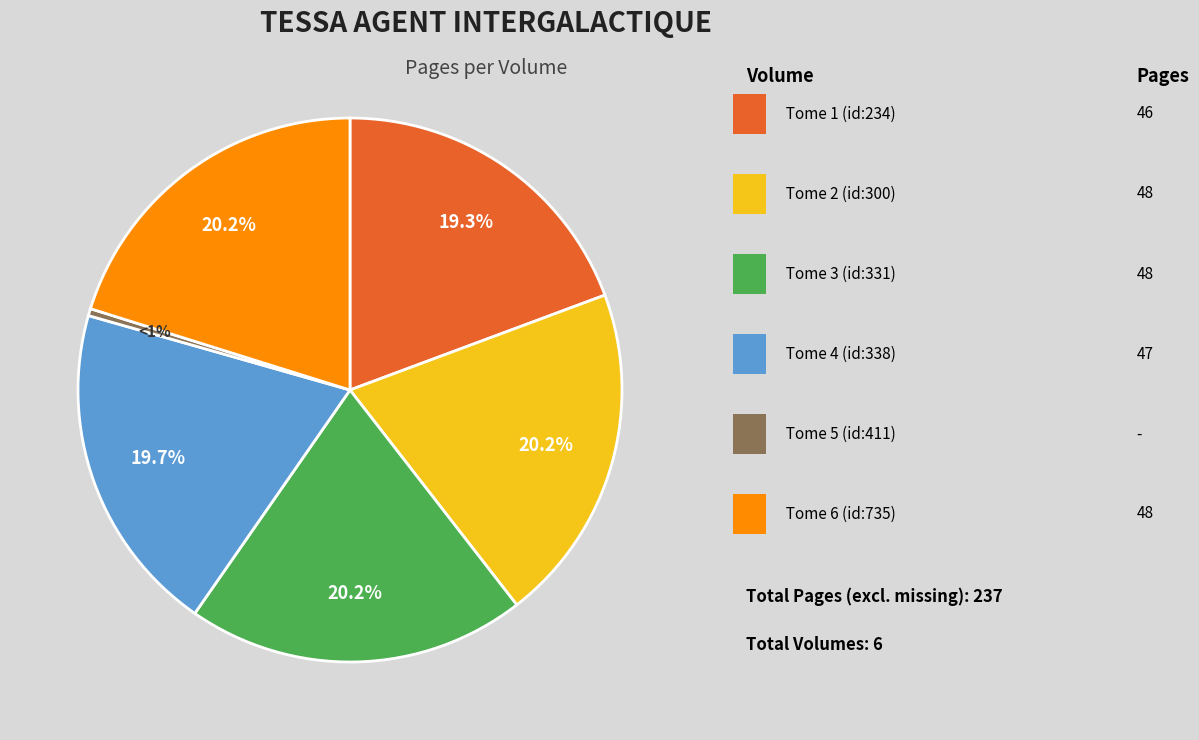

Is there any slice that represents more than half of the pie?

No